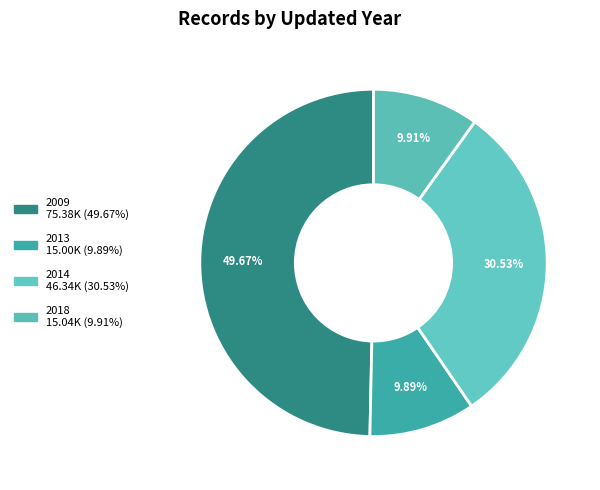

How many segments does this pie chart have?

4